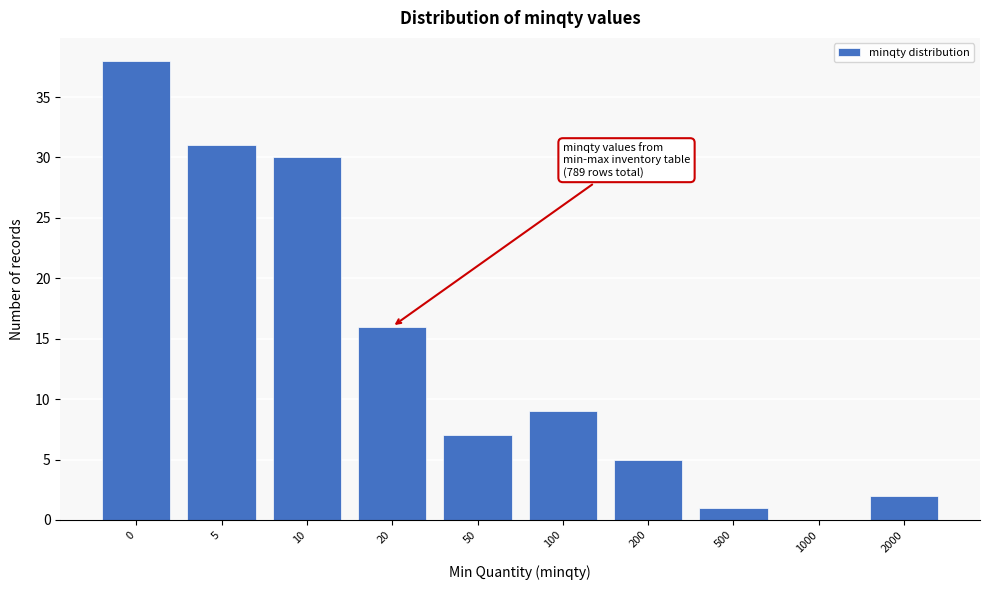

Reading right to left, what are all the values shown in this chart?

2000=2	1000=0	500=1	200=5	100=9	50=7	20=16	10=30	5=31	0=38